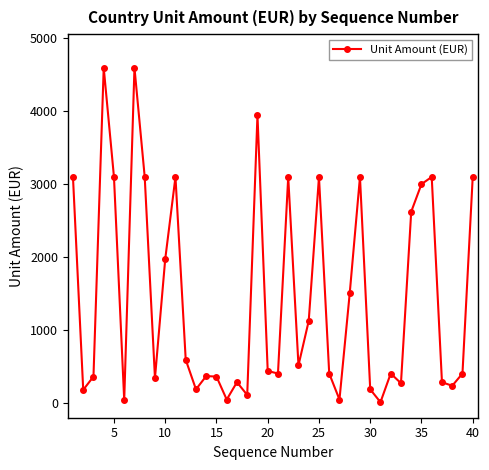

What is the difference between the maximum and minimum values?

4586